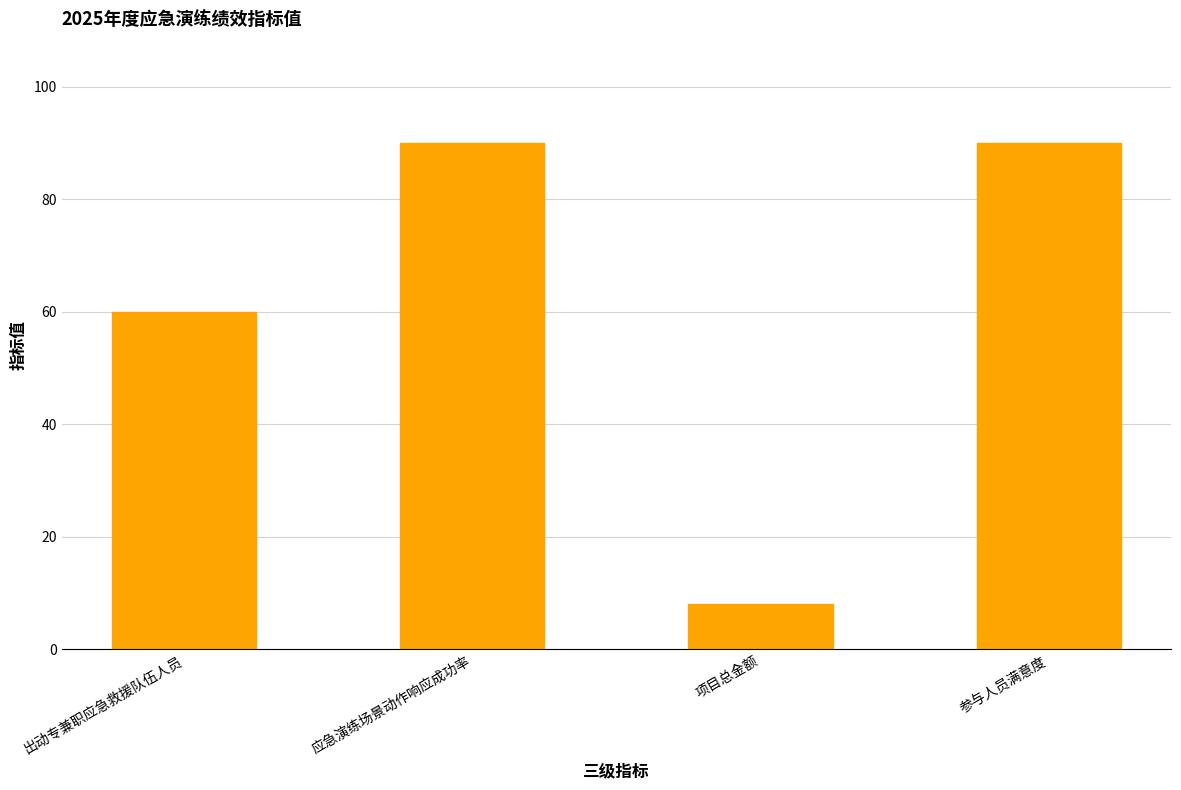

Between 项目总金额 and 出动专兼职应急救援队伍人员, which is larger?

出动专兼职应急救援队伍人员